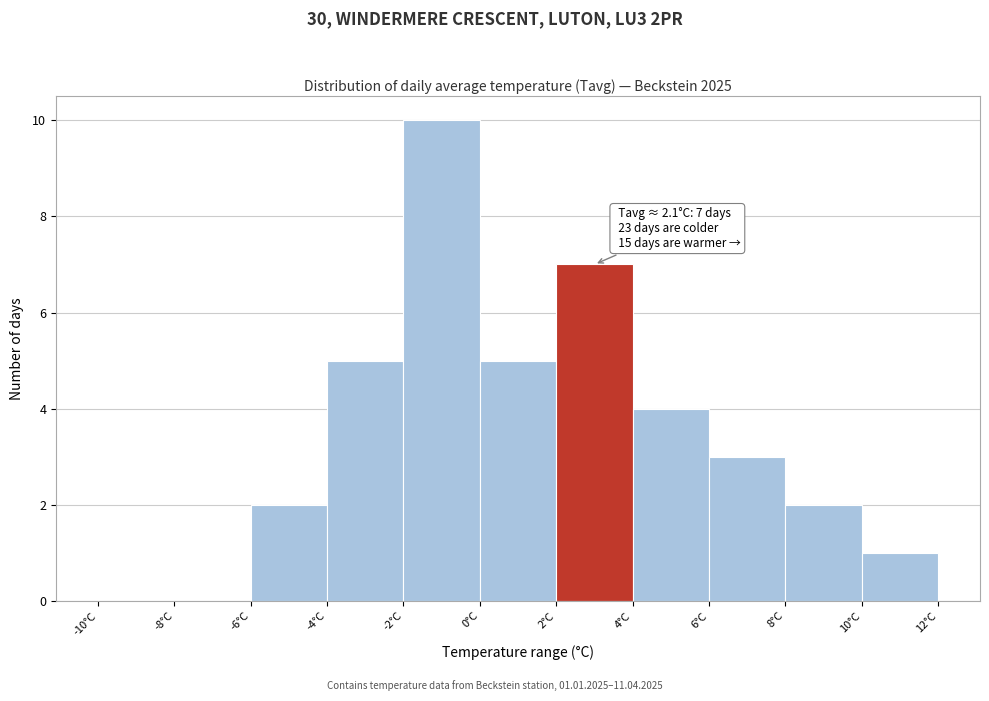

Over which range of the x-axis is the bar tallest?

-2 to 0